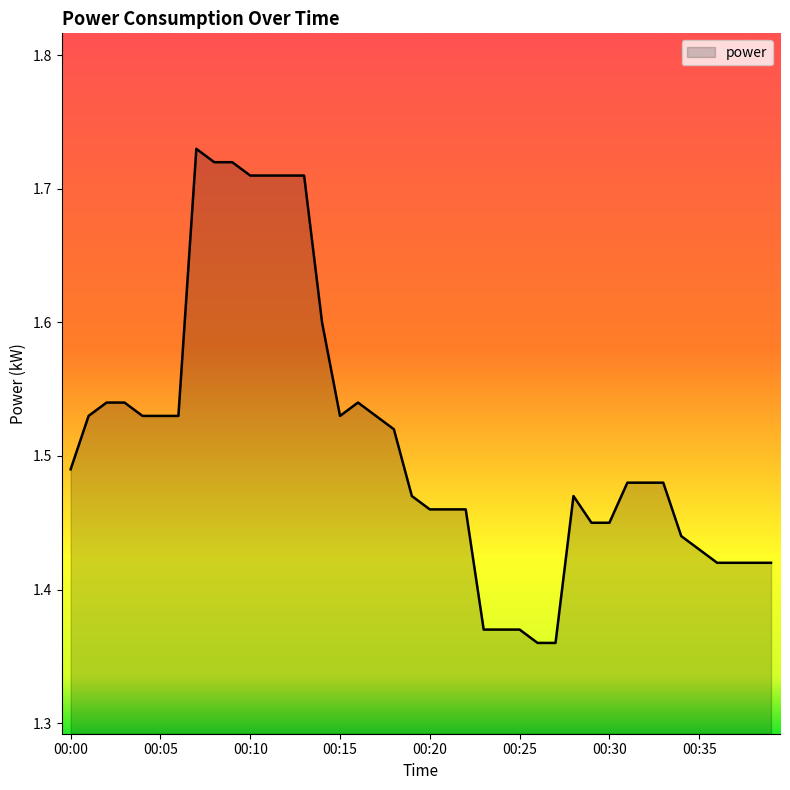

What is the difference between the maximum and minimum values?

0.4